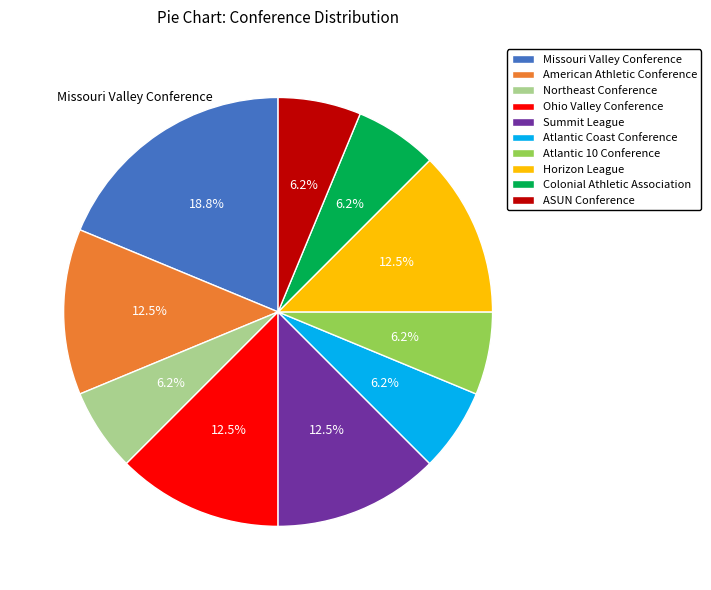

To the nearest percent, what is the average slice percentage?

10%